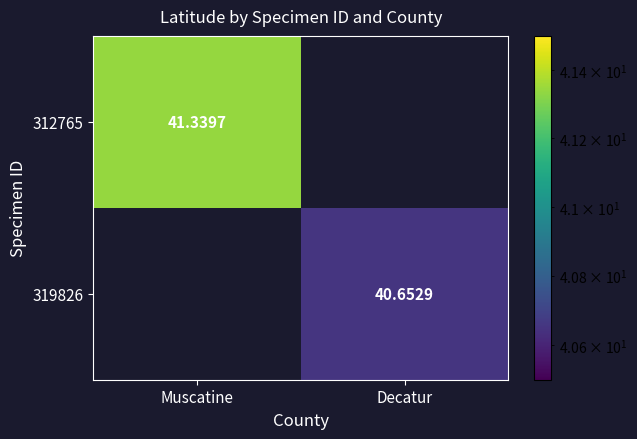

Is the value of 319826 at Muscatine greater than the value of 312765 at Muscatine?

No